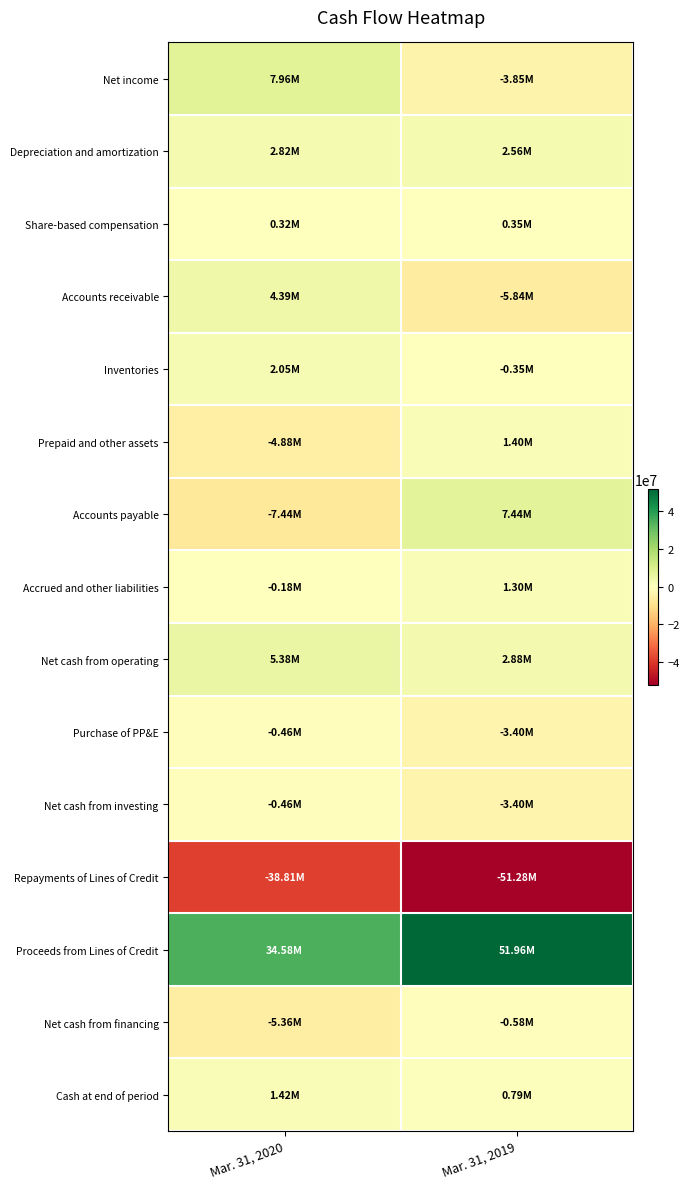

Rank the series by their maximum value, from highest to lowest.

Proceeds from Lines of Credit, Net income, Accounts payable, Net cash from operating, Accounts receivable, Depreciation and amortization, Inventories, Cash at end of period, Prepaid and other assets, Accrued and other liabilities, Share-based compensation, Purchase of PP&E, Net cash from investing, Net cash from financing, Repayments of Lines of Credit